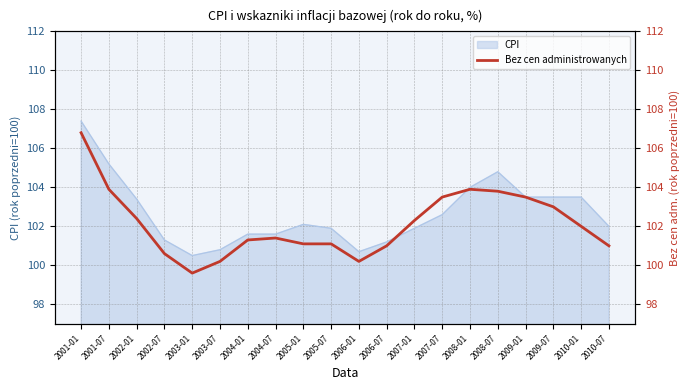

The CPI series shows 173.9 at 2001-01. True or false?

False